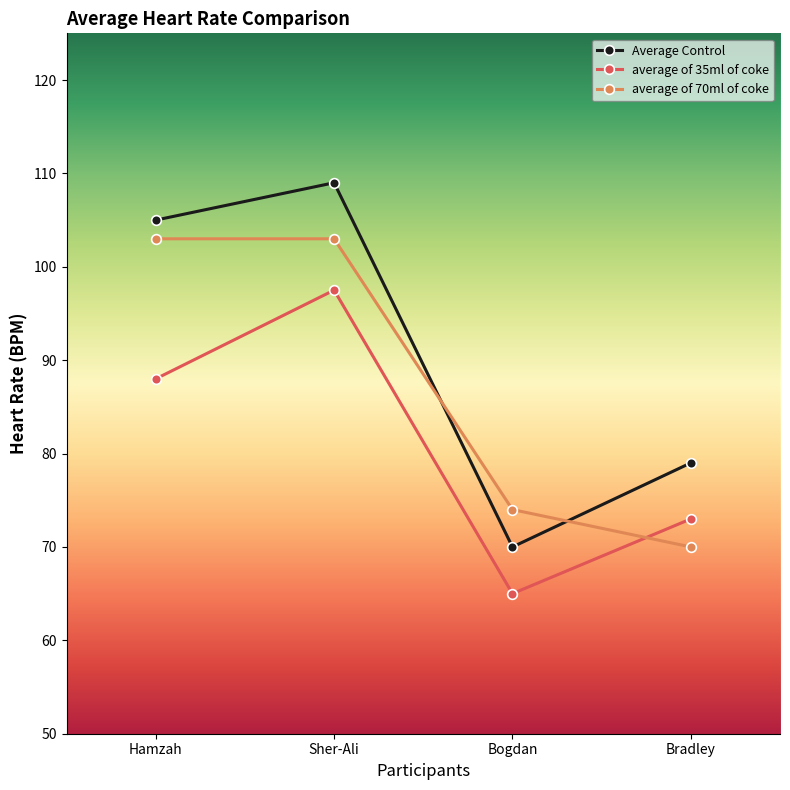

What is the label of the 3rd point from the right?

Sher-Ali